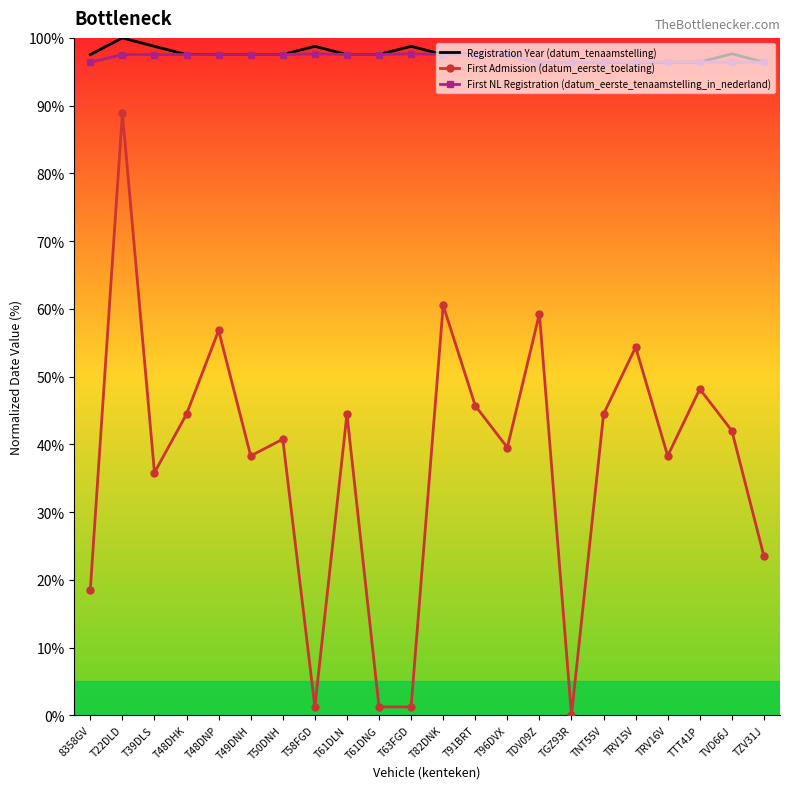

What is the average value of the Registration Year (datum_tenaamstelling) series?

97.5